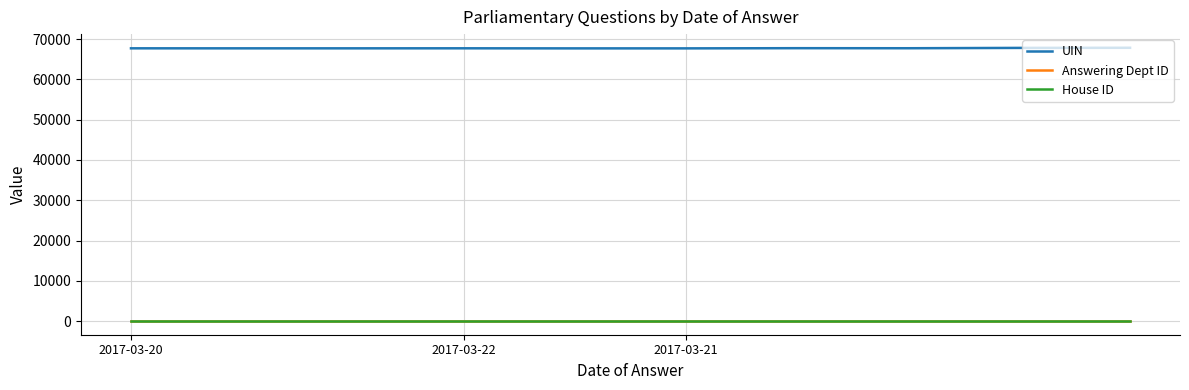

True or false: Answering Dept ID and UIN intersect in this chart.

False